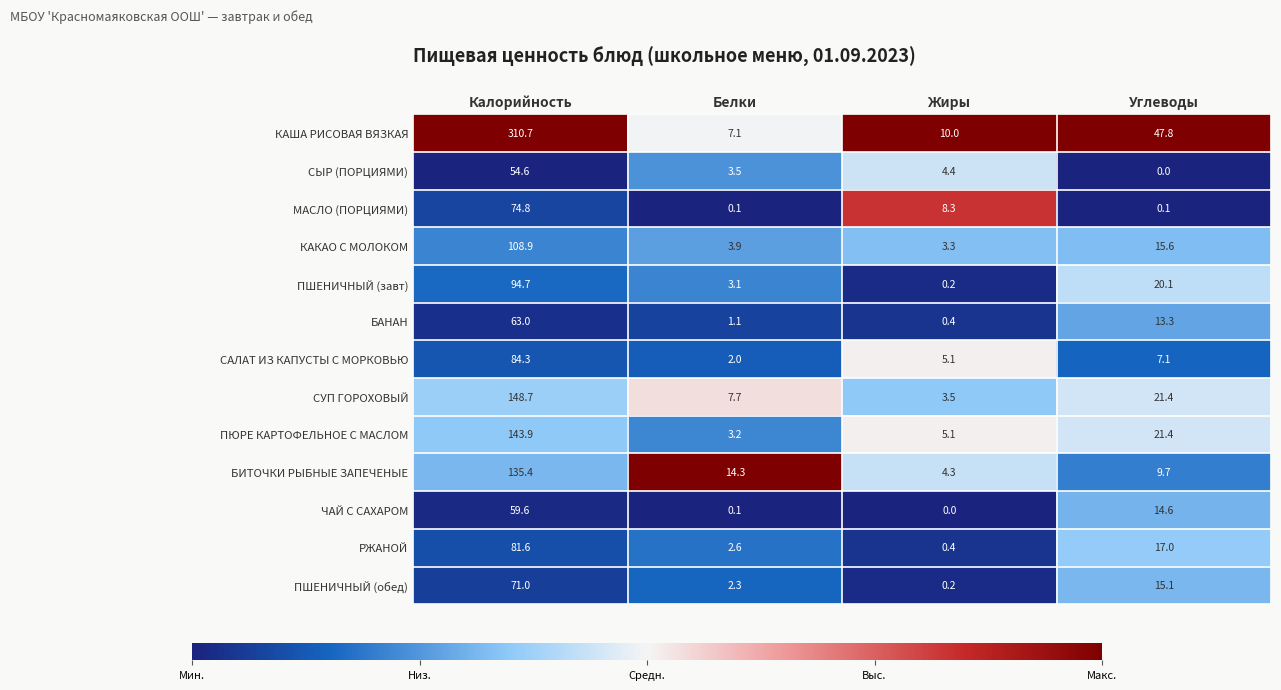

The САЛАТ ИЗ КАПУСТЫ С МОРКОВЬЮ series shows 7.1 at Углеводы. True or false?

True